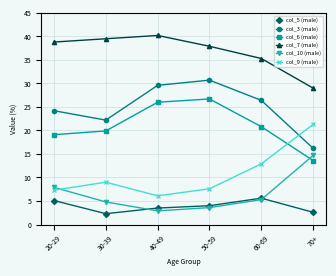

At which category does col_7 (male) reach its first local peak?

40-49